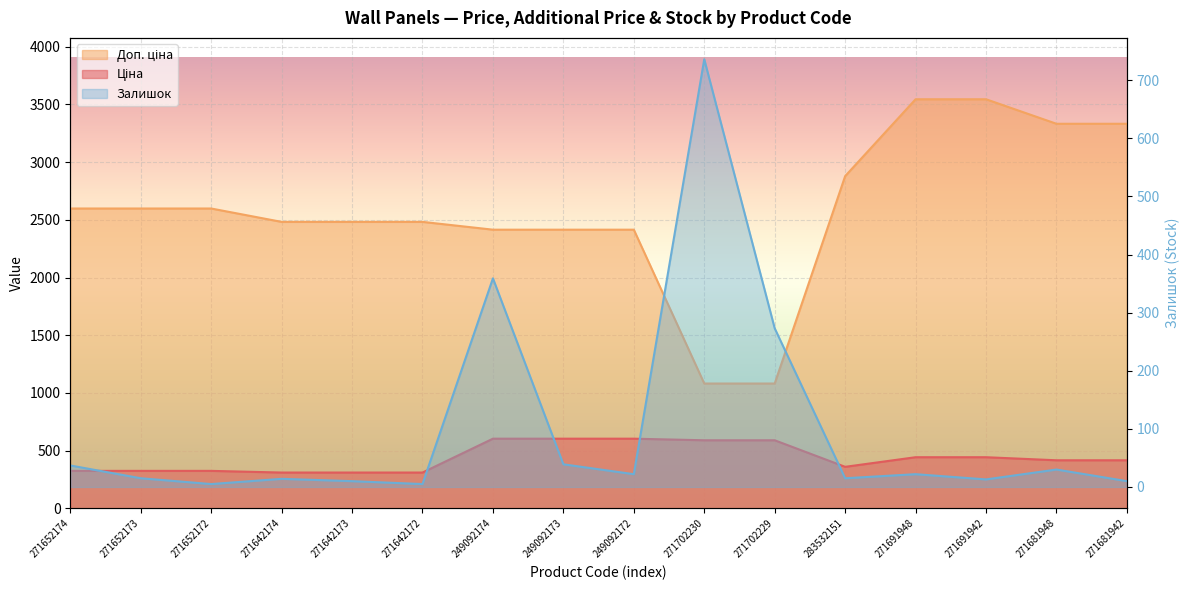

The Ціна series shows 310.3 at 271642173. True or false?

True